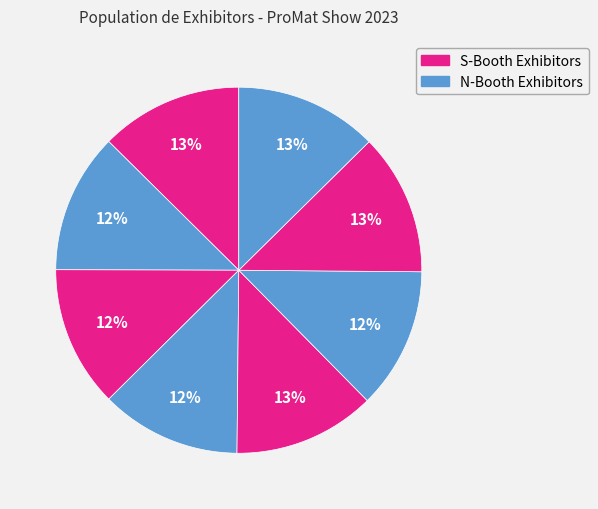

Does any single category account for the majority?

No